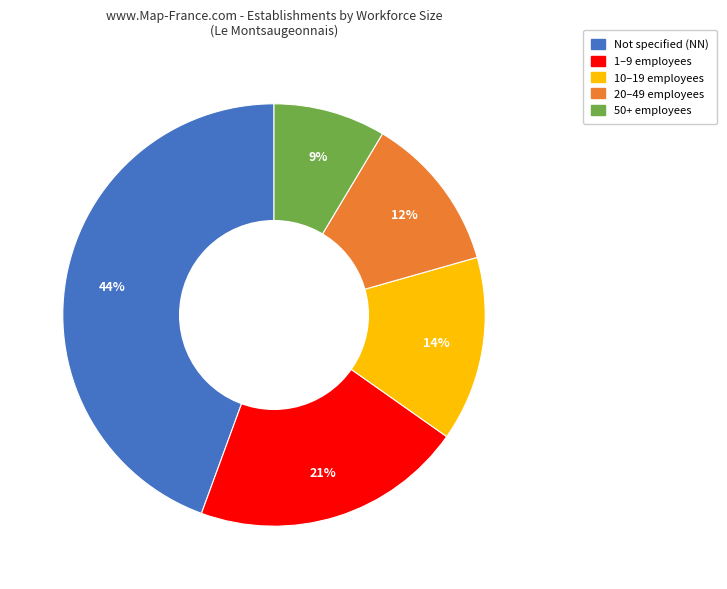

Is there a majority slice in this chart?

No